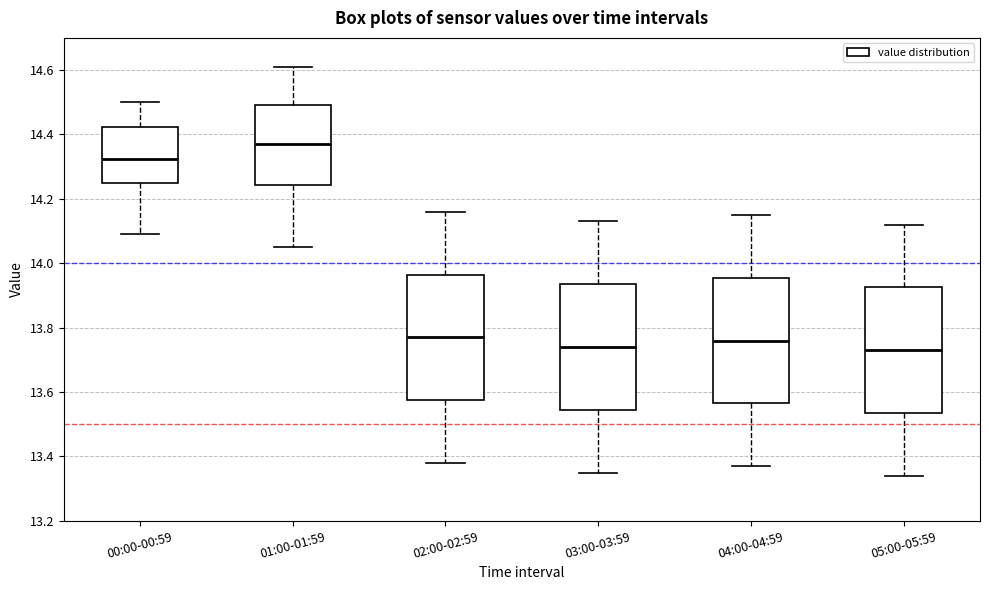

Reading left to right, transcribe this box plot: for each box, give where its median line is, the range the box spans, and where its two whiskers end, as read against the y-axis. The values are not printed on the chart, so give them approximately, as read against the axis.

00:00-00:59: median 14.32, box 14.26 to 14.42, whiskers 14.10 to 14.50
01:00-01:59: median 14.38, box 14.24 to 14.50, whiskers 14.06 to 14.62
02:00-02:59: median 13.78, box 13.58 to 13.96, whiskers 13.38 to 14.16
03:00-03:59: median 13.74, box 13.54 to 13.94, whiskers 13.36 to 14.14
04:00-04:59: median 13.76, box 13.56 to 13.96, whiskers 13.38 to 14.16
05:00-05:59: median 13.74, box 13.54 to 13.92, whiskers 13.34 to 14.12